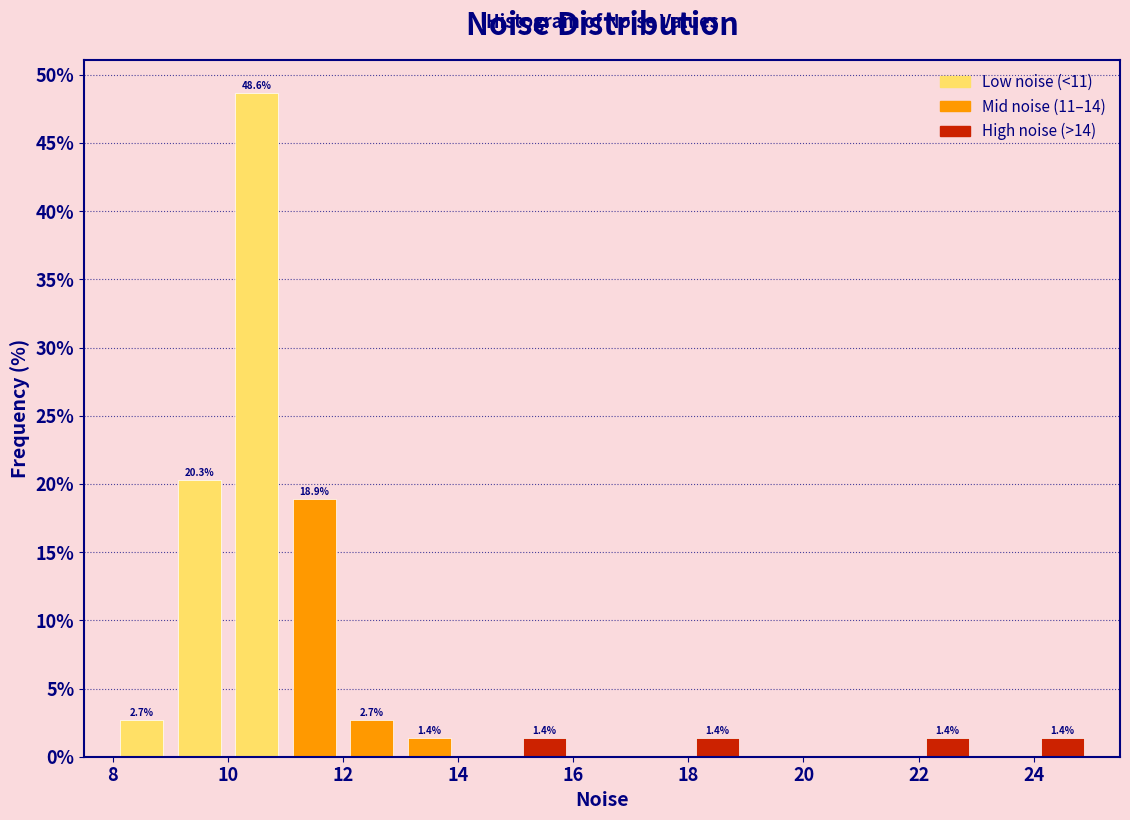

Which range on the x-axis has the tallest bar?

10 to 11